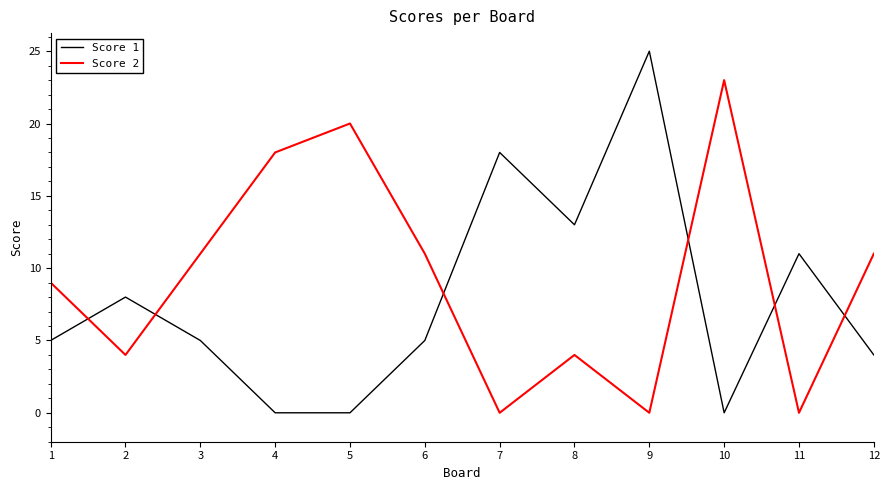

What is the difference between the highest and lowest values at 8?

9